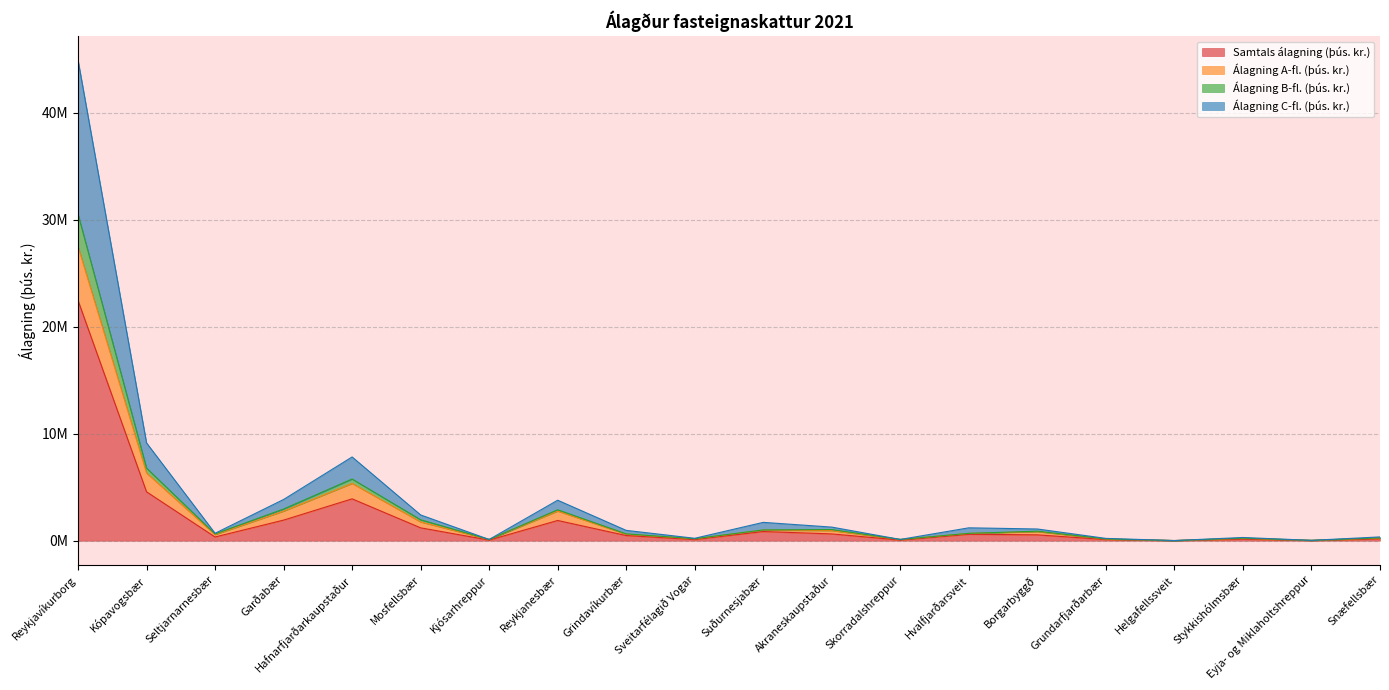

What is the minimum value shown in the chart?

7686.8